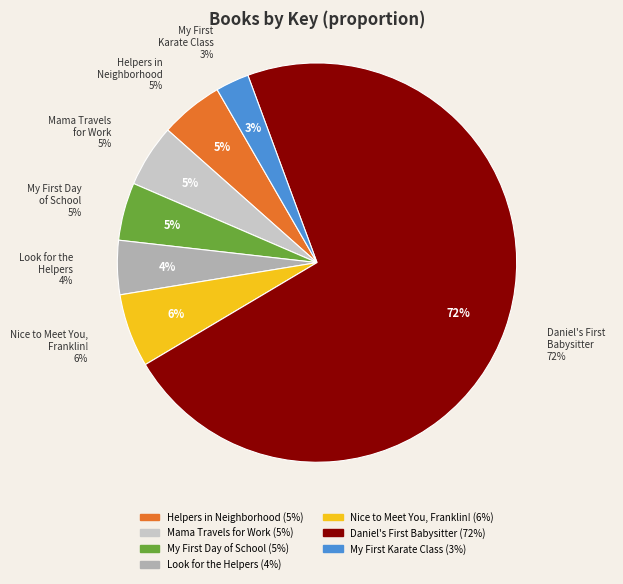

To the nearest percent, what is the combined percentage of Nice to Meet You, Franklin! and Helpers in Your Neighborhood?

11%